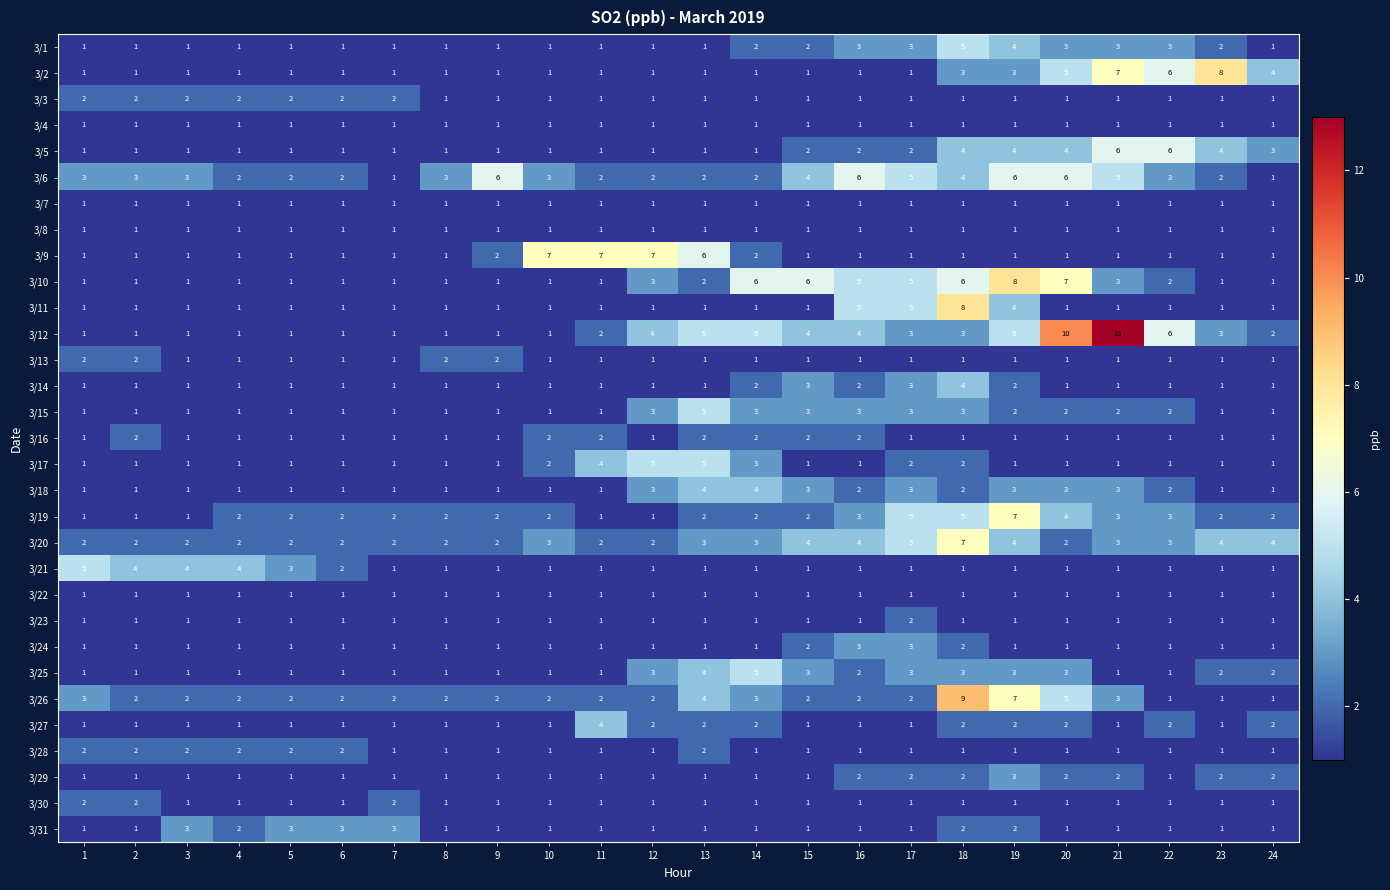

What is the total value across all series at 17?

70